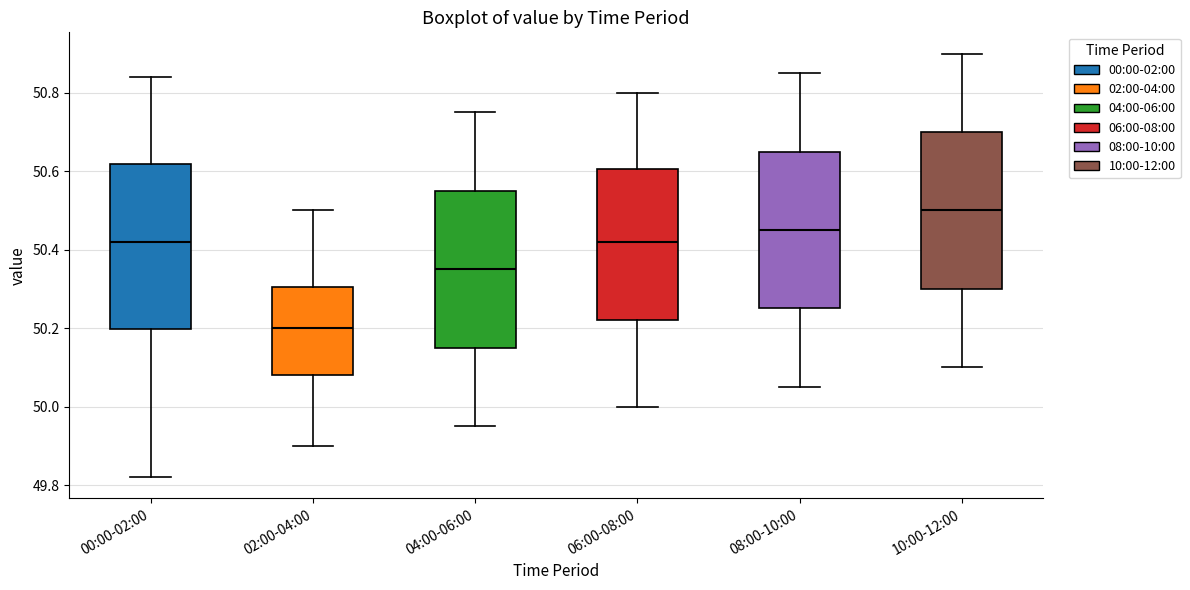

Reading left to right, read every box against the y-axis: the position of its median line, the range the box covers, and the ends of its whiskers. The values are not printed on the chart, so give them approximately, as read against the axis.

00:00-02:00: median 50.42, box 50.20 to 50.62, whiskers 49.82 to 50.84
02:00-04:00: median 50.20, box 50.08 to 50.30, whiskers 49.90 to 50.50
04:00-06:00: median 50.36, box 50.16 to 50.56, whiskers 49.96 to 50.76
06:00-08:00: median 50.42, box 50.22 to 50.60, whiskers 50.00 to 50.80
08:00-10:00: median 50.46, box 50.26 to 50.66, whiskers 50.06 to 50.86
10:00-12:00: median 50.50, box 50.30 to 50.70, whiskers 50.10 to 50.90